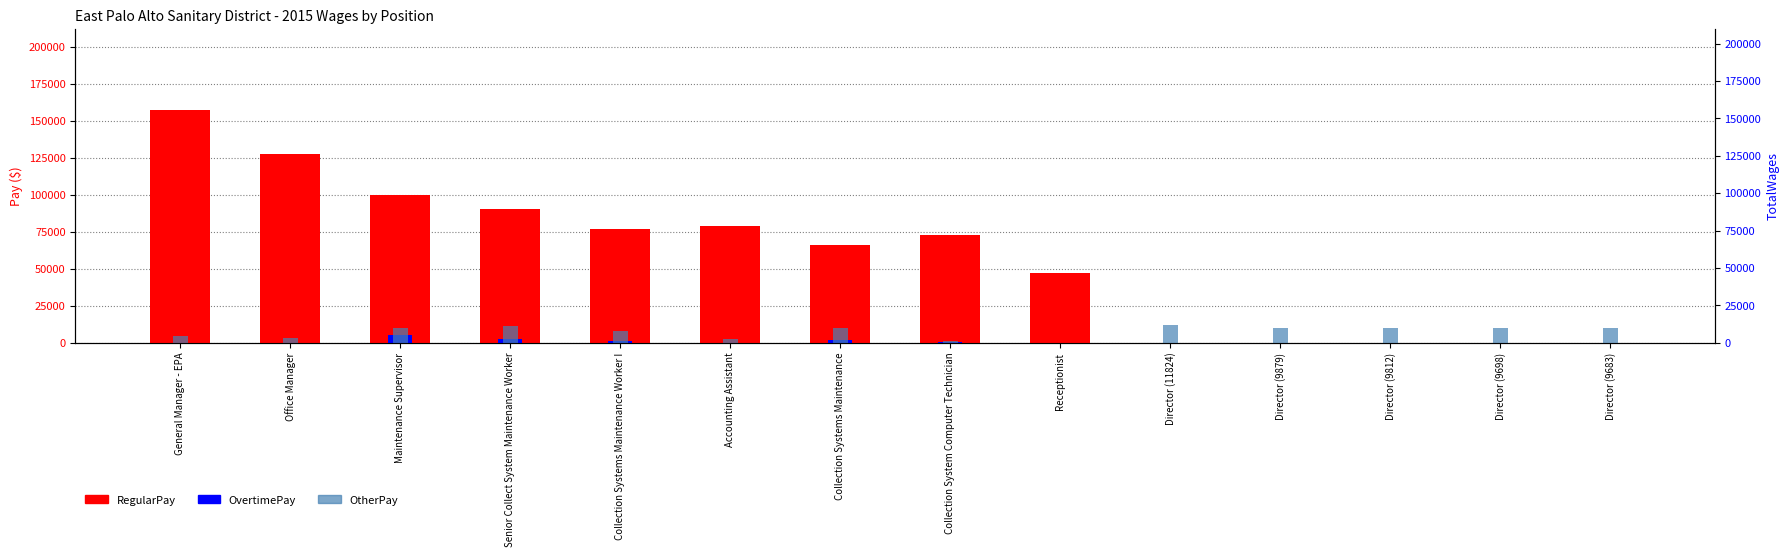

The value of OvertimePay at Director (9812) is 0. True or false?

True